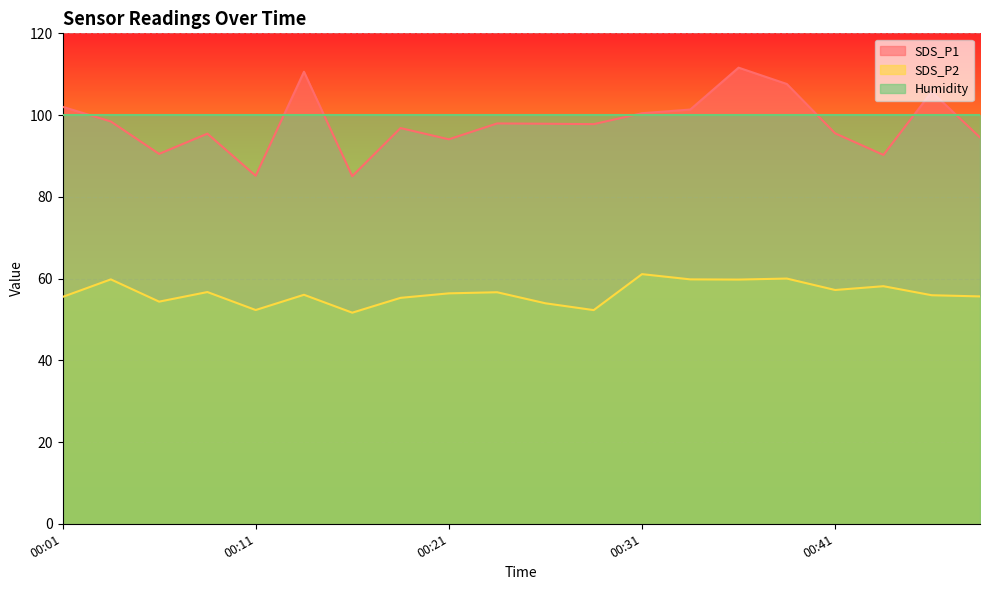

True or false: SDS_P1 and SDS_P2 cross at least once.

False